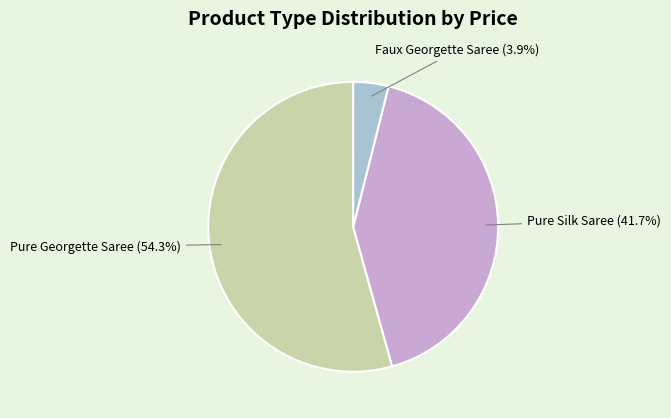

Between Faux Georgette Saree and Pure Georgette Saree, which is larger?

Pure Georgette Saree